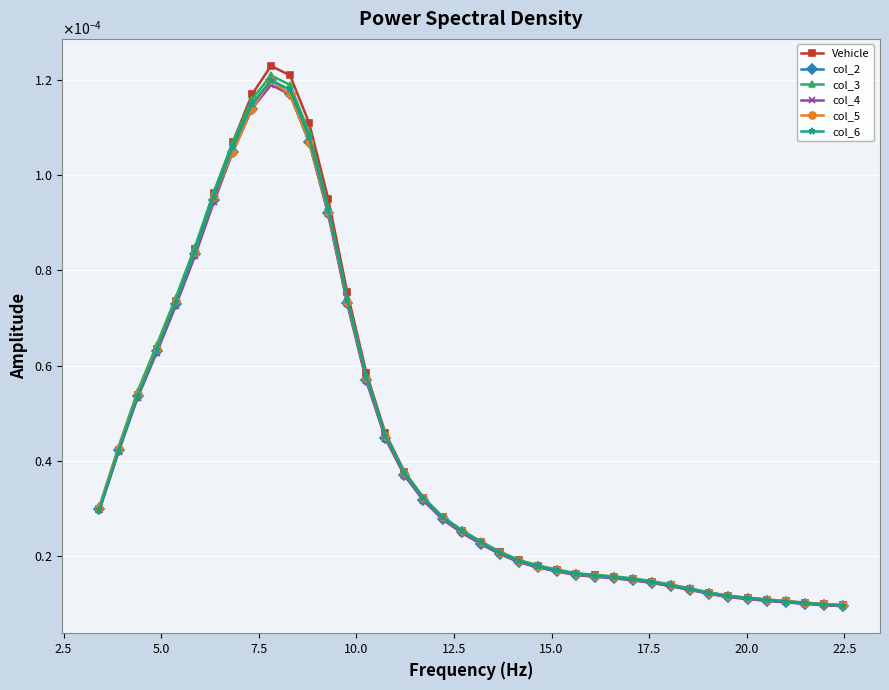

How many interior local peaks does the col_3 series have?

1